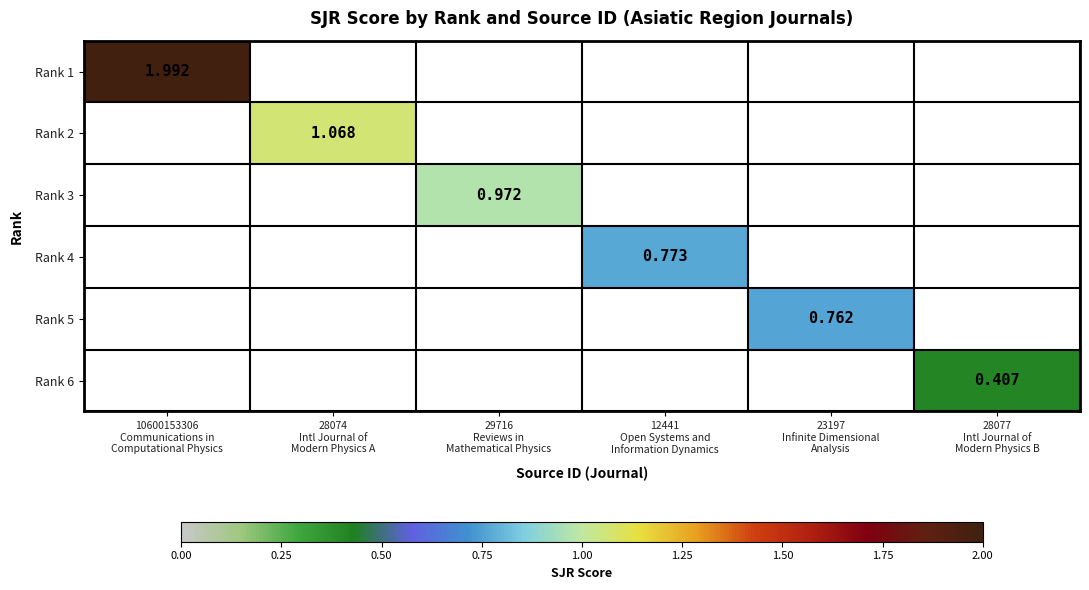

Is the value of Rank 5 at 28074 Intl Journal of Modern Physics A greater than the value of Rank 2 at 10600153306 Communications in Computational Physics?

No